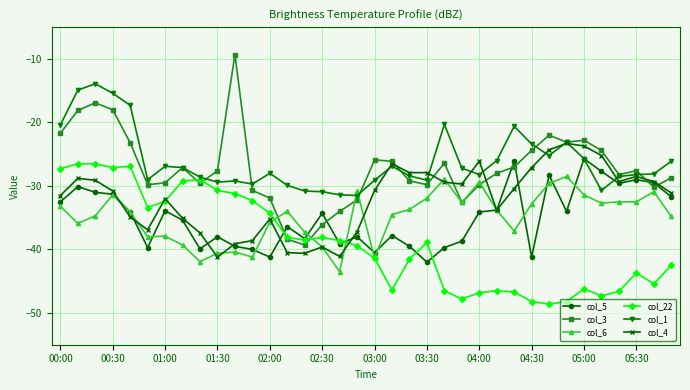

Rank the series by their maximum value, from lowest to highest.

col_6, col_22, col_5, col_4, col_1, col_3